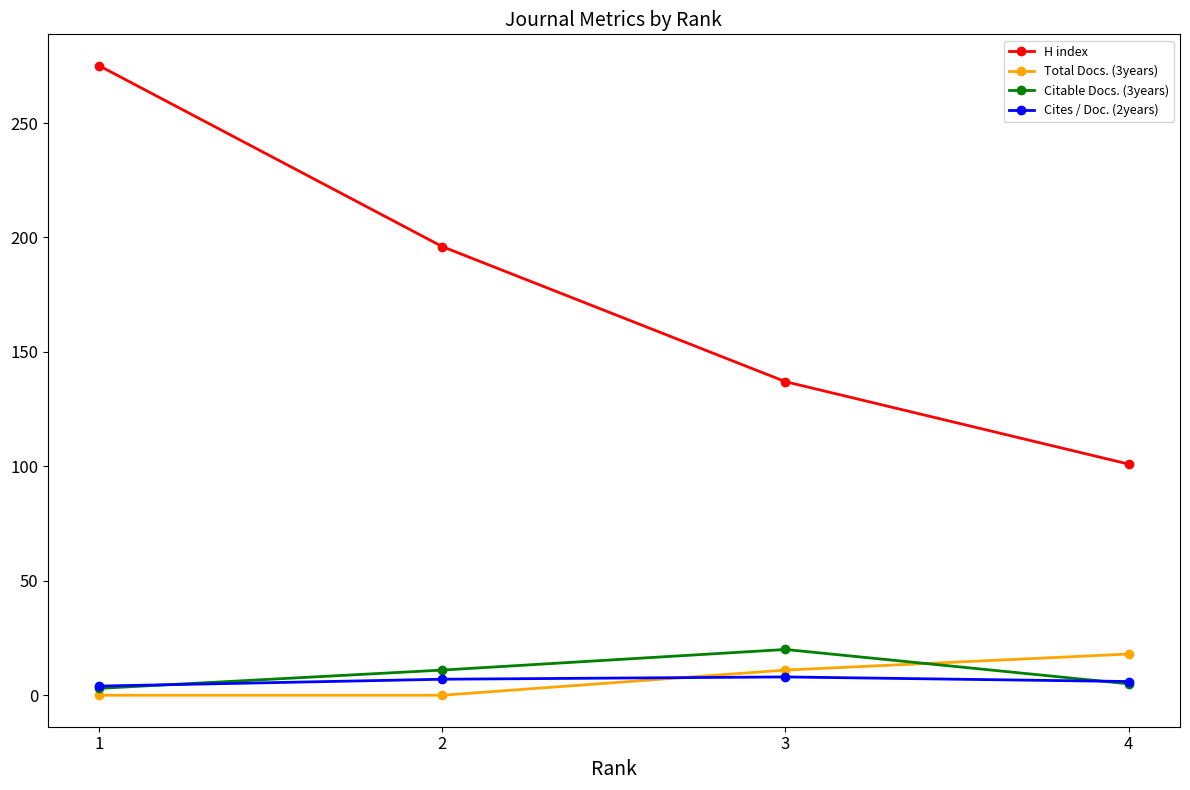

True or false: Total Docs. (3years) has more than 0 interior local peaks.

False